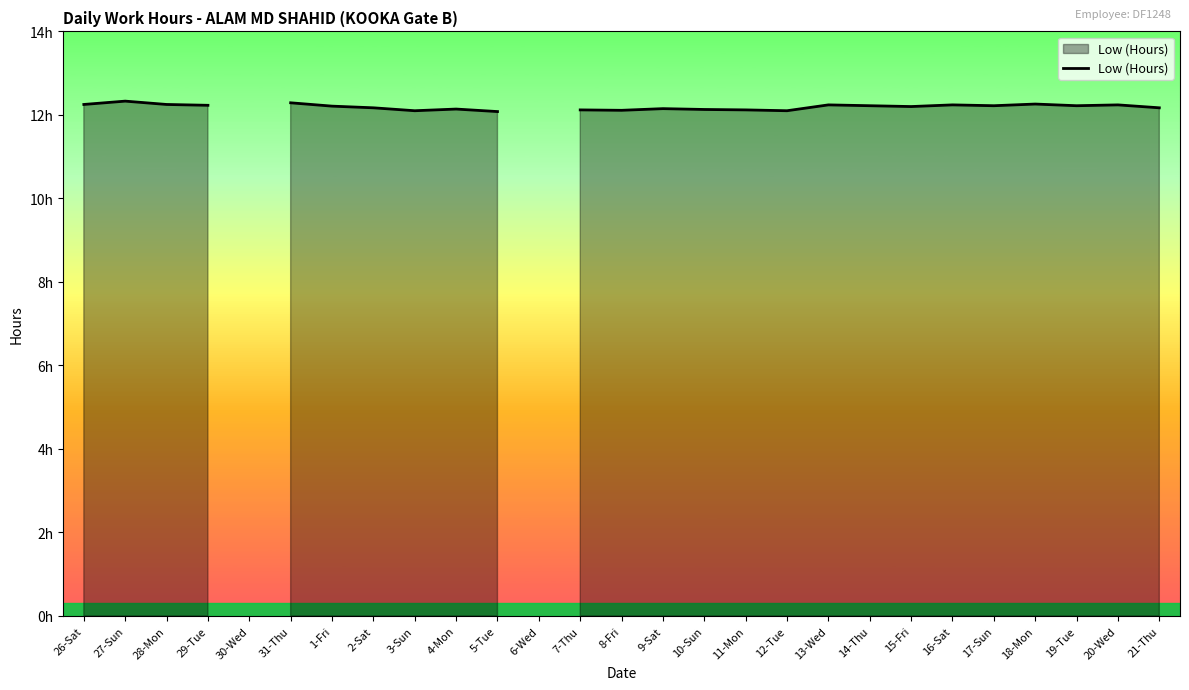

Count the values in the range 12 to 13.

25